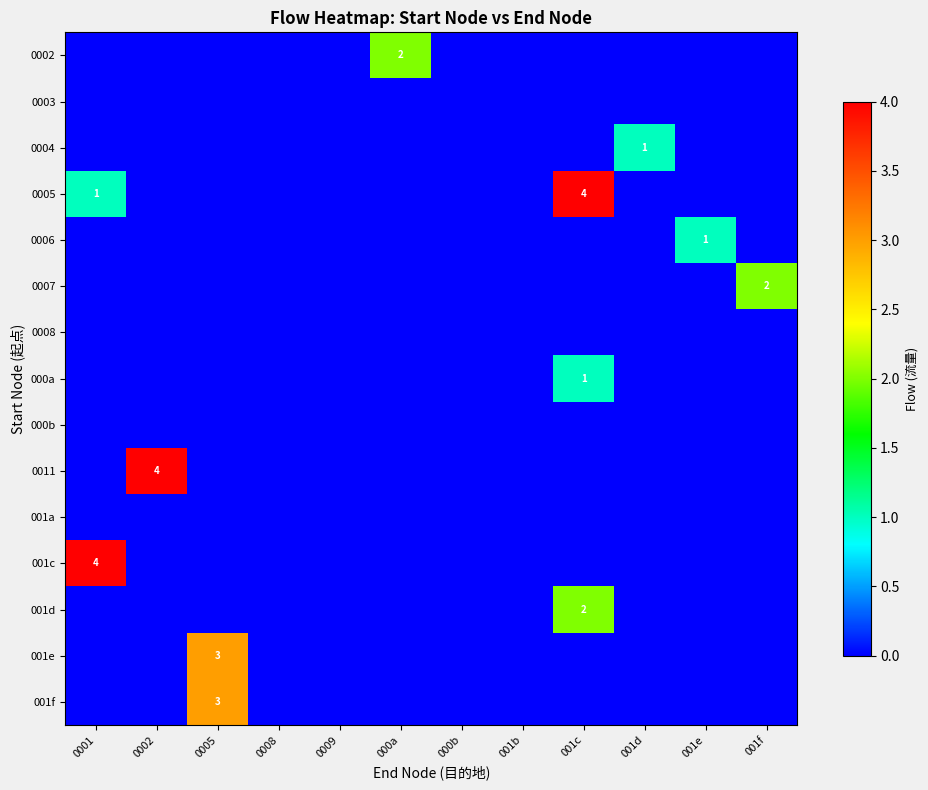

Between 001f and 001d, which is larger?

001f